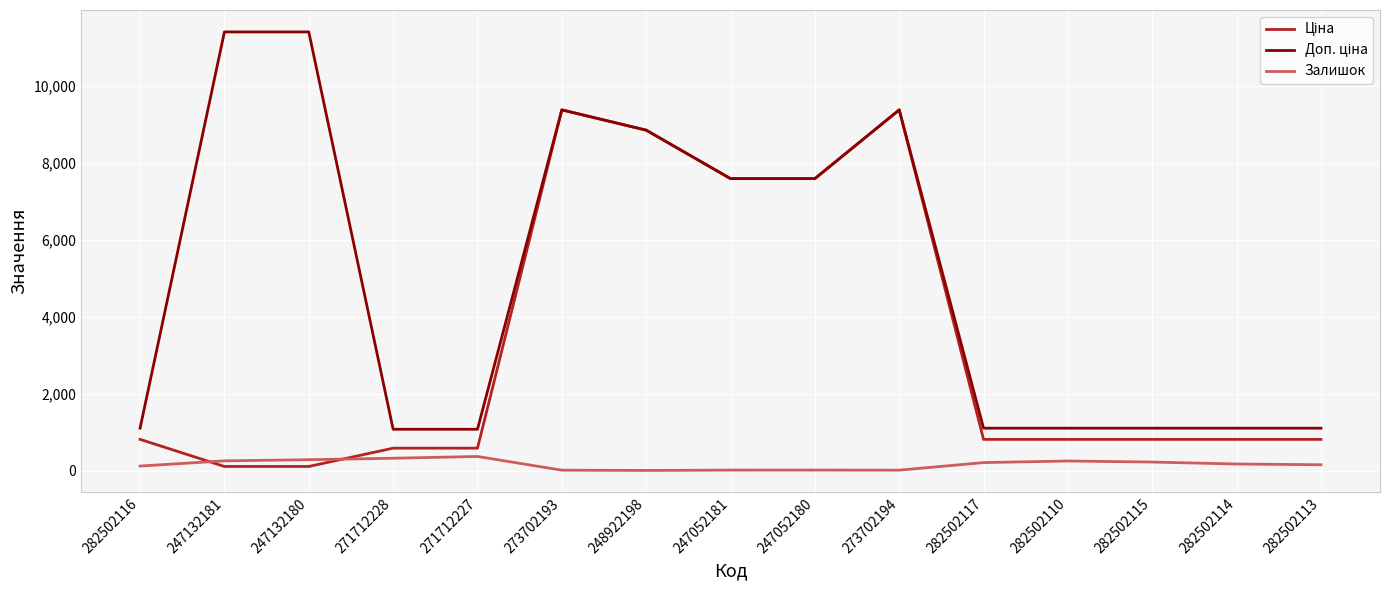

What is the maximum value shown in the chart?

11410.0